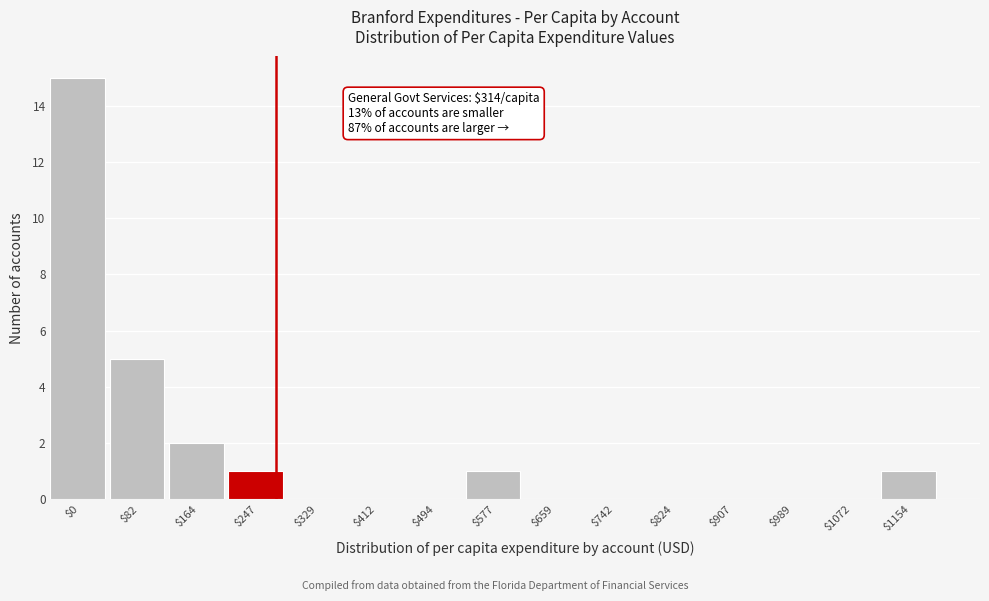

The value at $329 is 0. True or false?

True